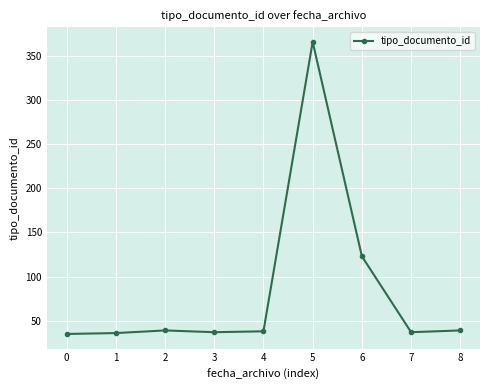

Does the chart display data point markers on the line(s)?

Yes